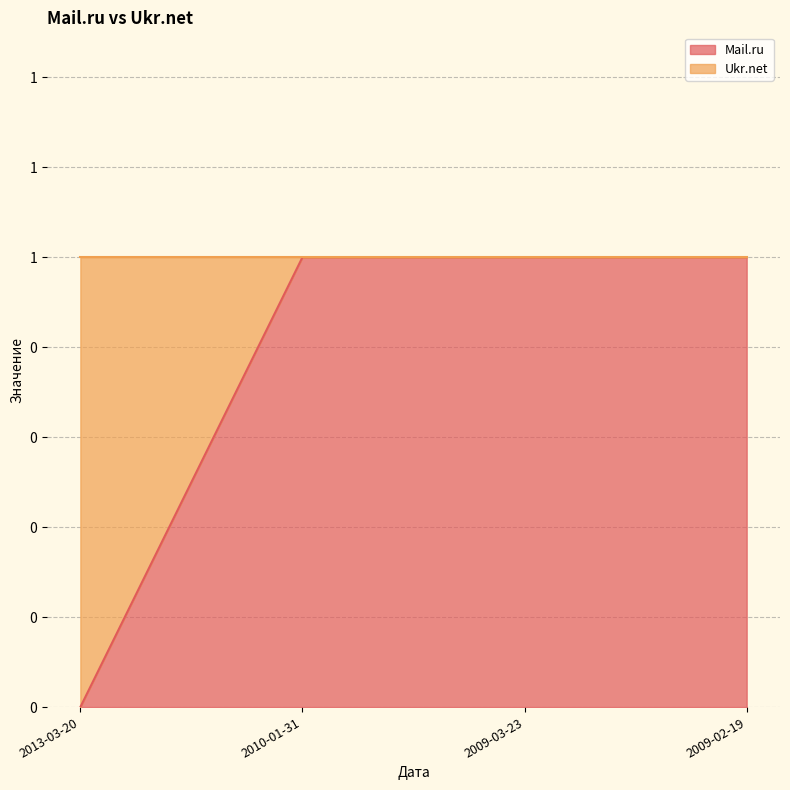

Rank the categories by value from lowest to highest.

2013-03-20, 2010-01-31, 2009-03-23, 2009-02-19